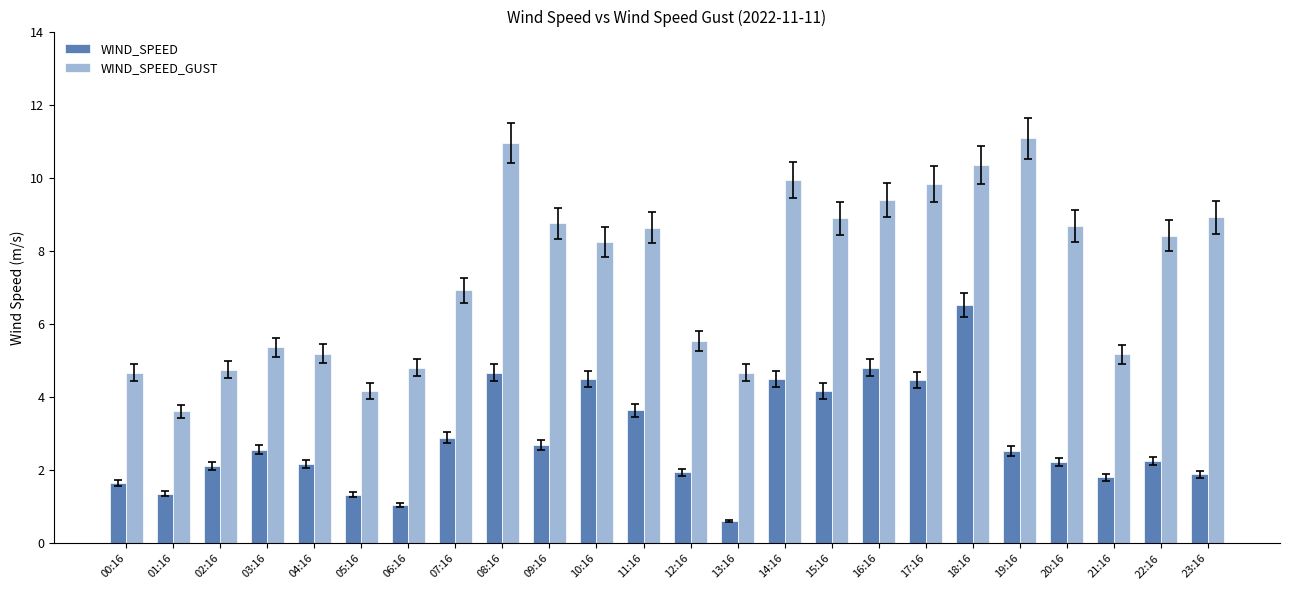

What is the maximum value shown in the chart?

11.1